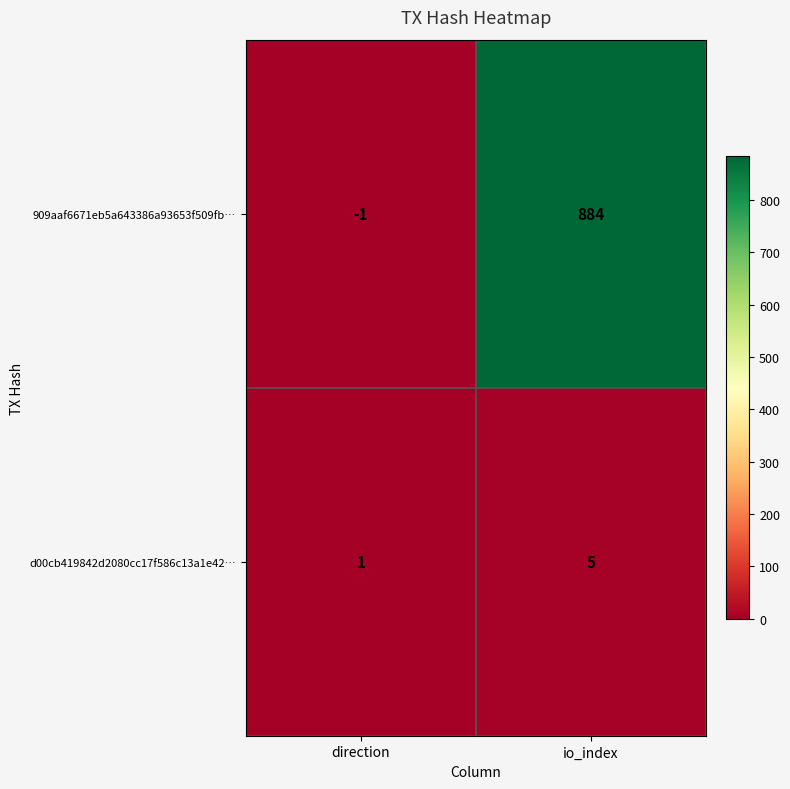

Reading left to right, transcribe all the data shown in this chart.

909aaf6671eb5a643386a93653f509fb…: direction=-1	io_index=884
d00cb419842d2080cc17f586c13a1e42…: direction=1	io_index=5